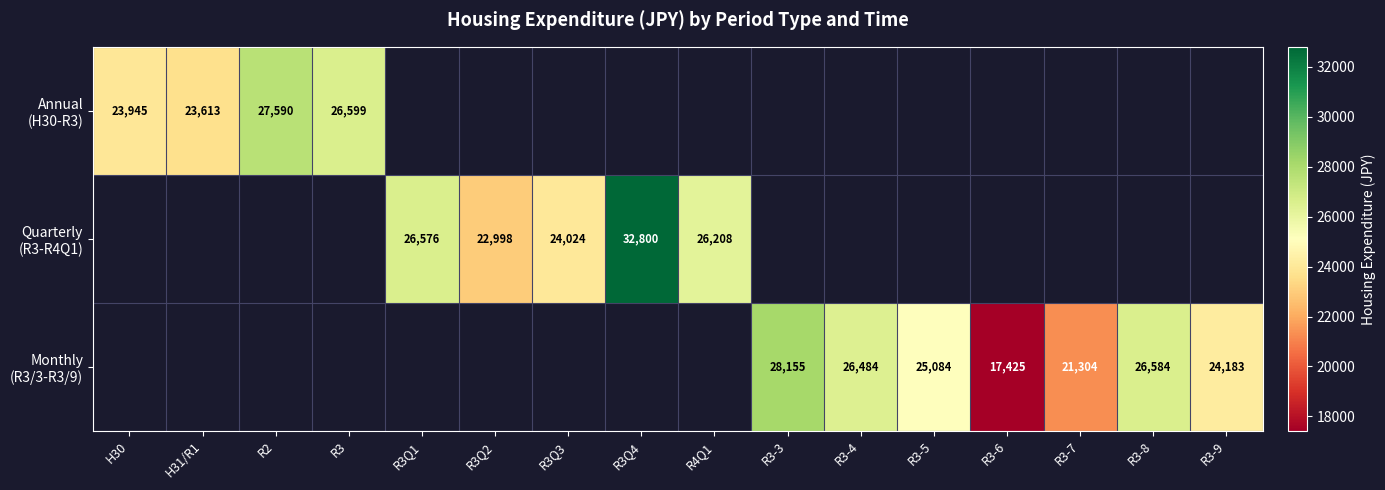

Between R3Q1 and R3-3, which is larger?

R3-3